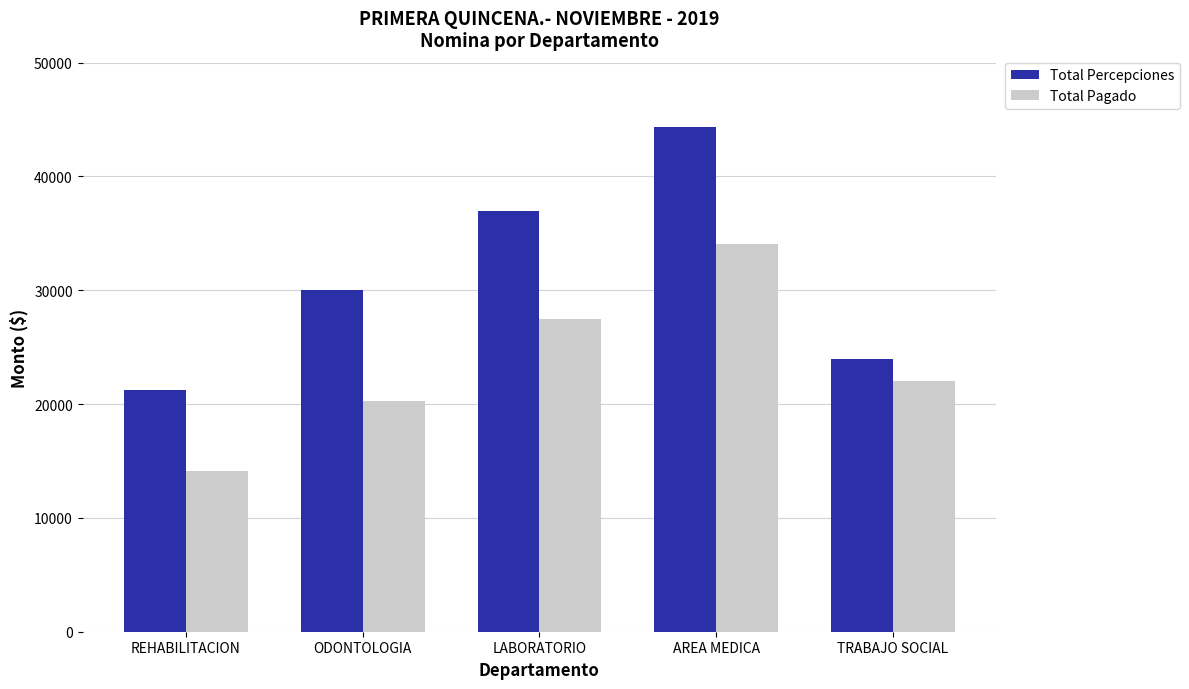

What is the greatest value displayed?

44347.9